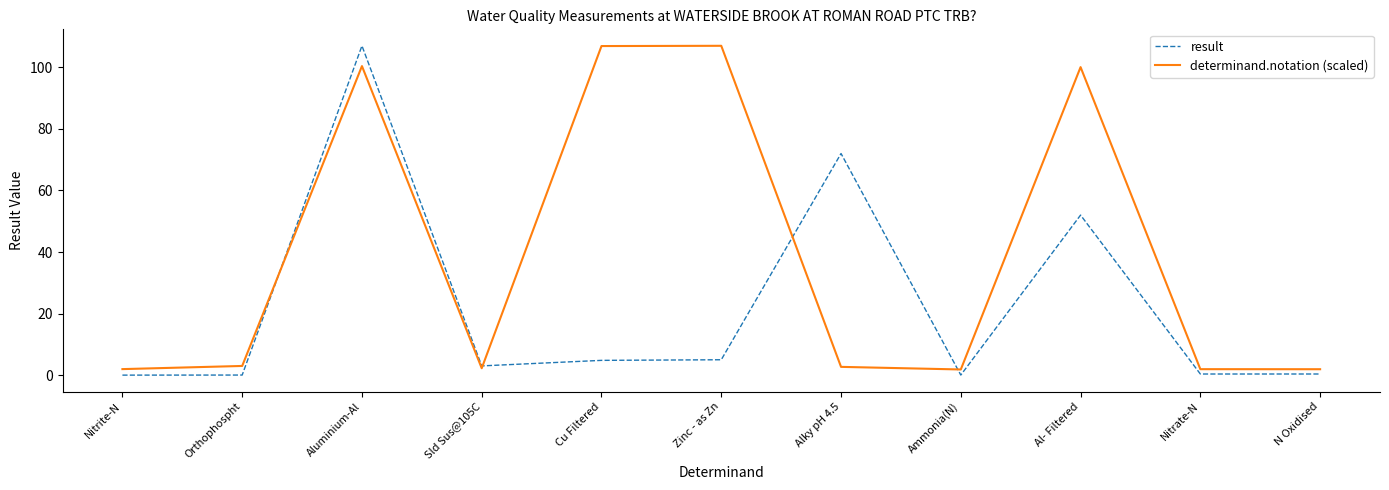

What is the spread (max minus min) of values at Cu Filtered?

102.1